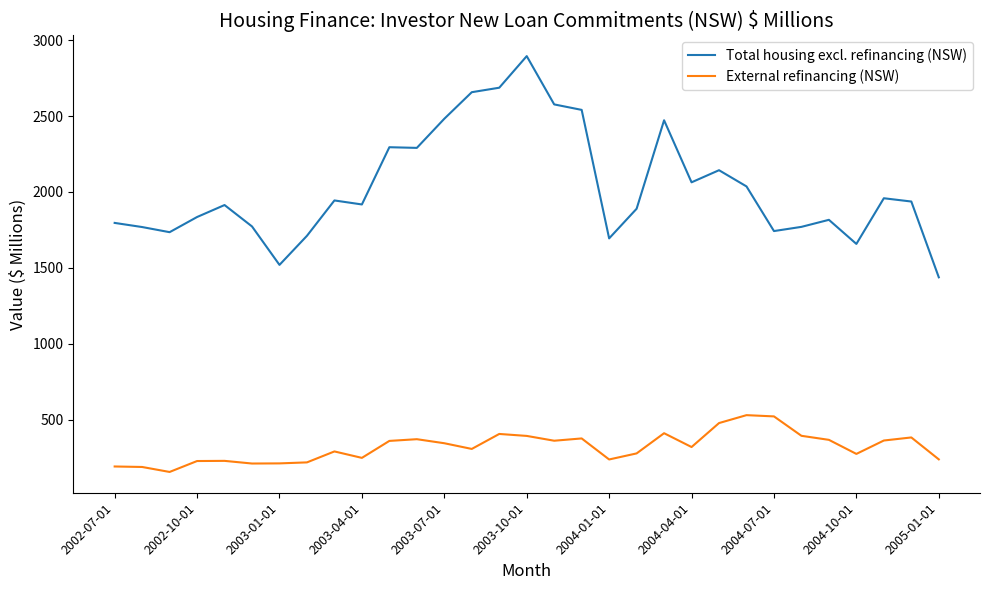

What is the maximum value shown in the chart?

2894.5